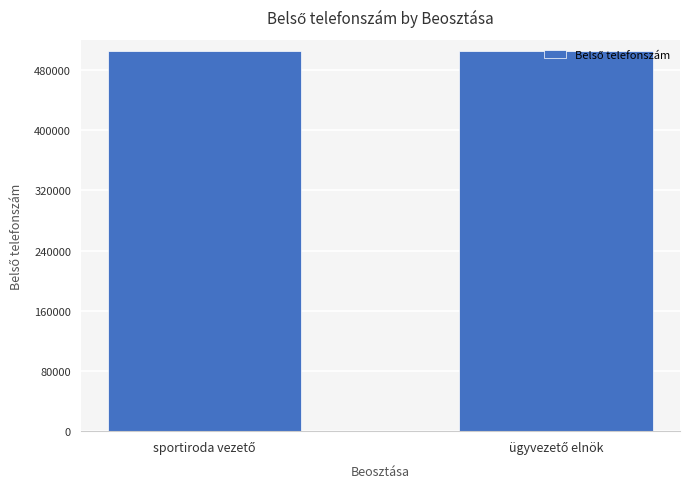

What is the value of the 1st bar from the left?

504384